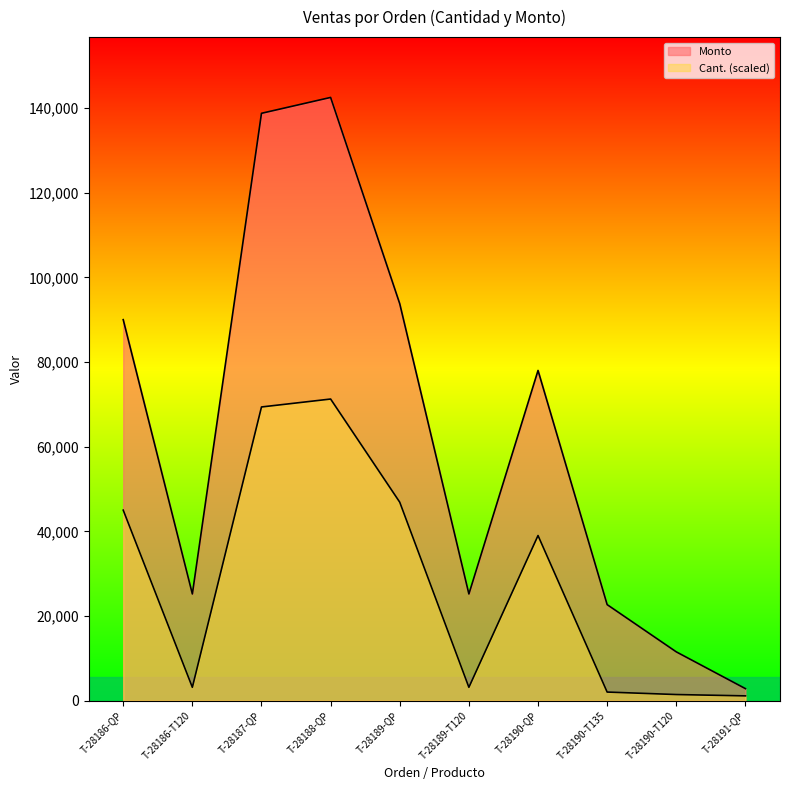

What is the label of the 9th point from the left?

T-28190-T120